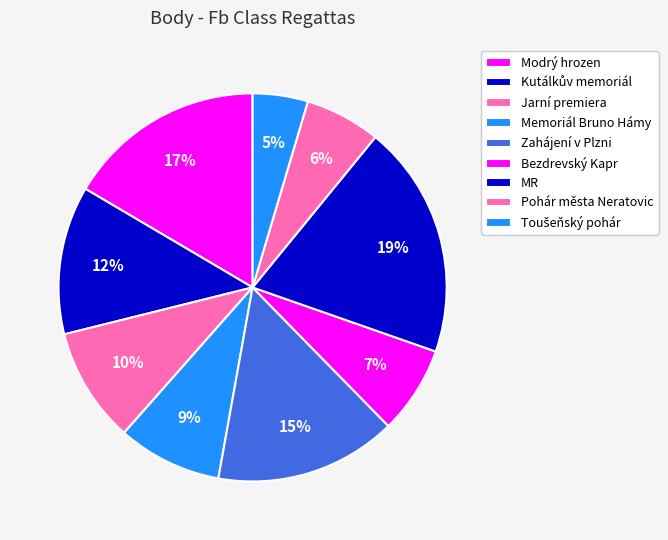

How many segments does this pie chart have?

9